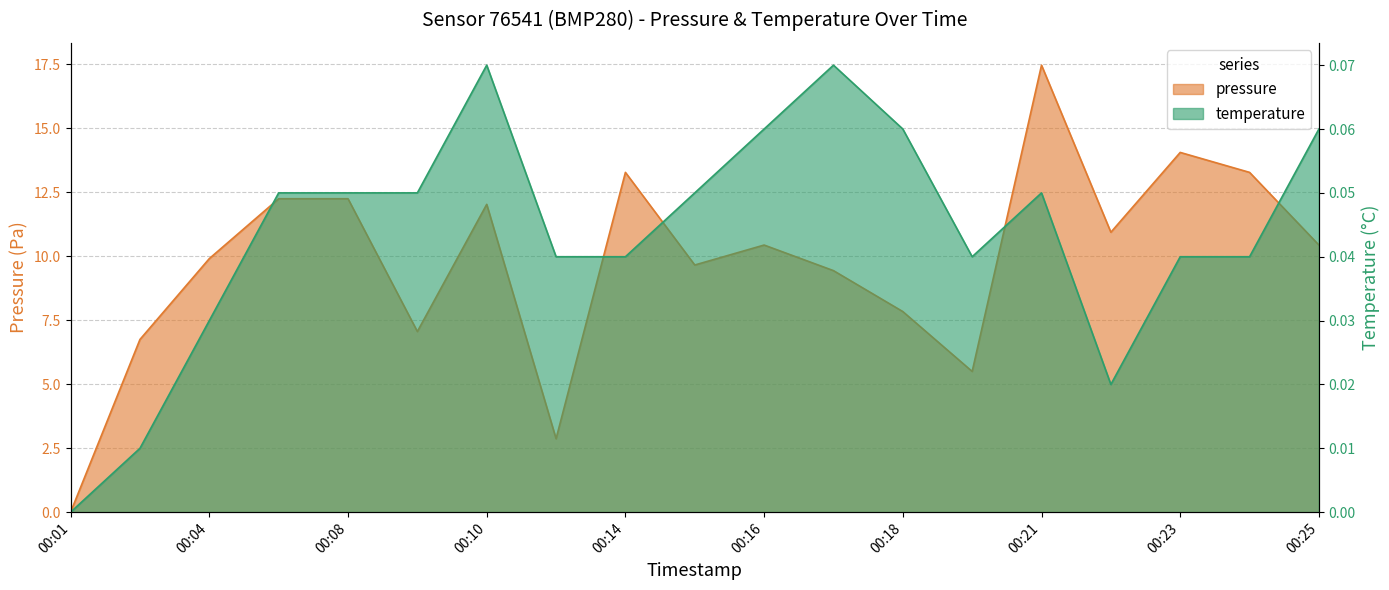

Rank the categories by pressure value from highest to lowest.

00:21, 00:23, 00:14, 00:24, 00:07, 00:08, 00:10, 00:22, 00:16, 00:25, 00:04, 00:15, 00:17, 00:18, 00:09, 00:03, 00:19, 00:11, 00:01